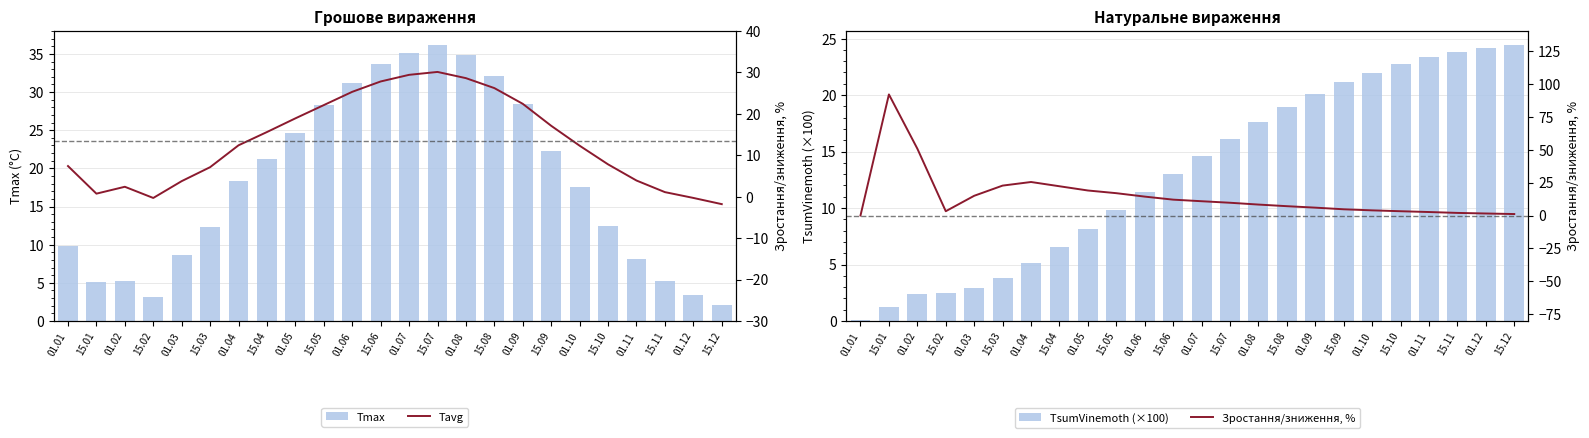

What is the difference between the Tmax values at 15.05 and 01.08?

6.5